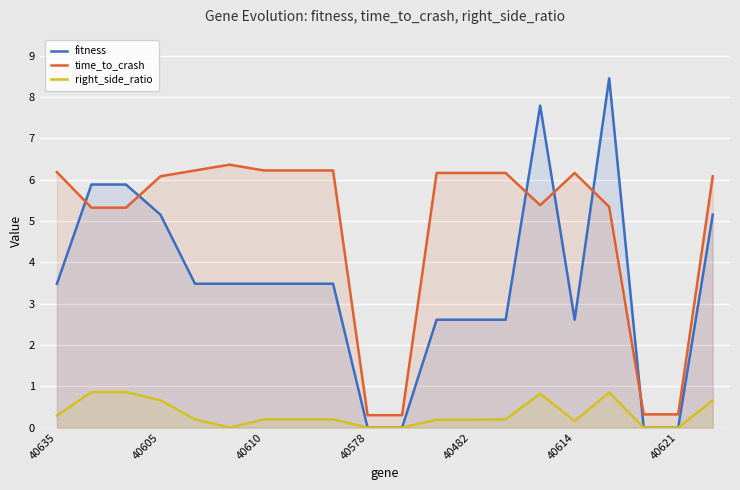

In right_side_ratio, how many points are higher than both neighbors (excluding endpoints)?

2